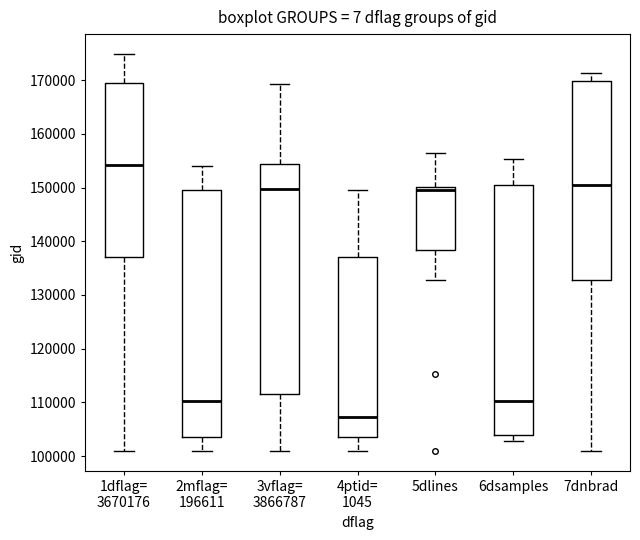

Where does the upper whisker of the box for 7dnbrad end on the y-axis? The values are not printed on the chart, so give them approximately, as read against the axis.

171000